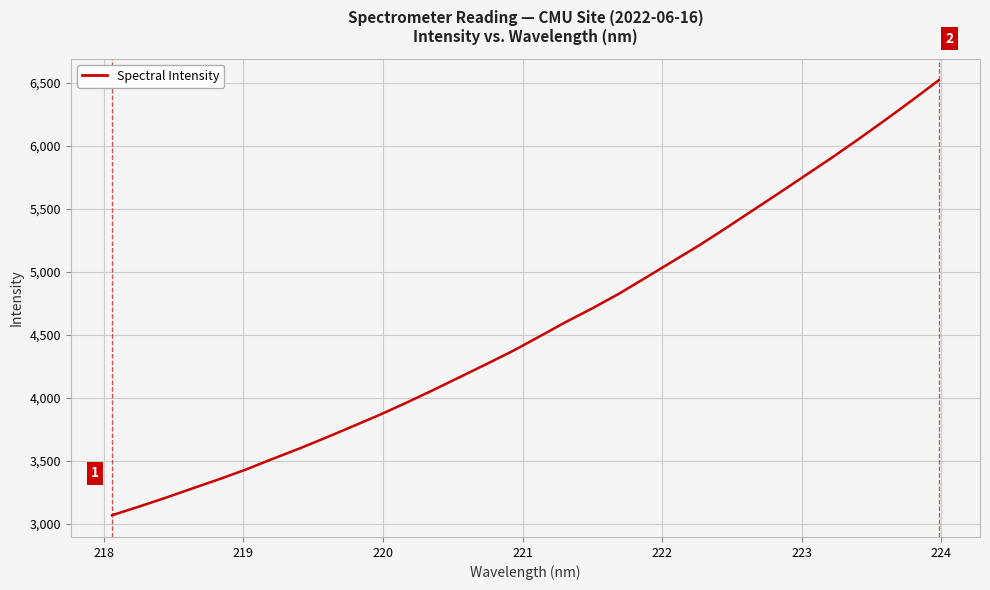

What is the greatest value displayed?

6522.1